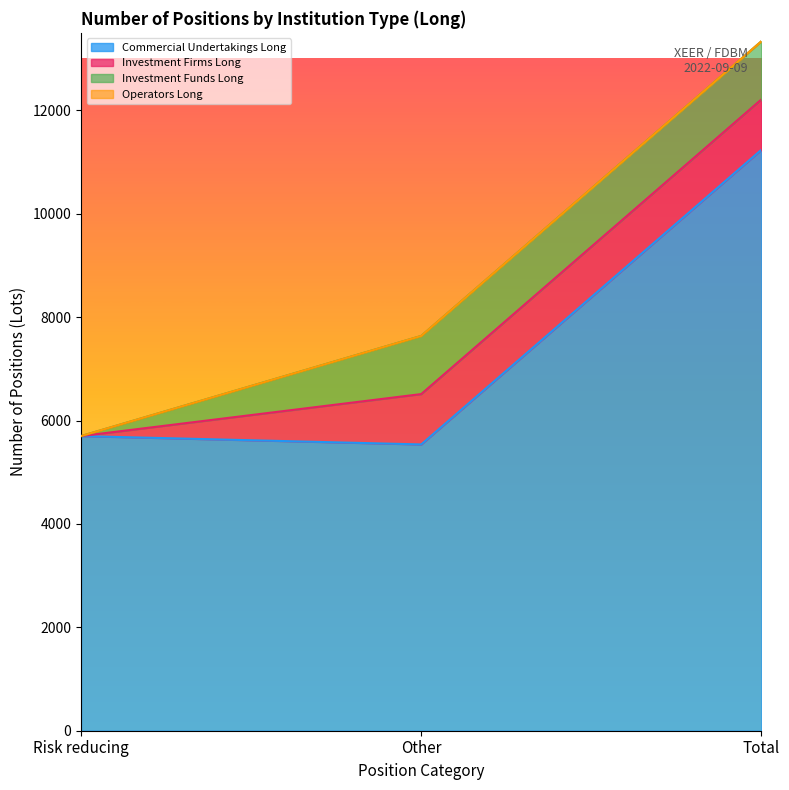

Rank the series by their maximum value, from highest to lowest.

Commercial Undertakings Long, Investment Funds Long, Investment Firms Long, Operators Long